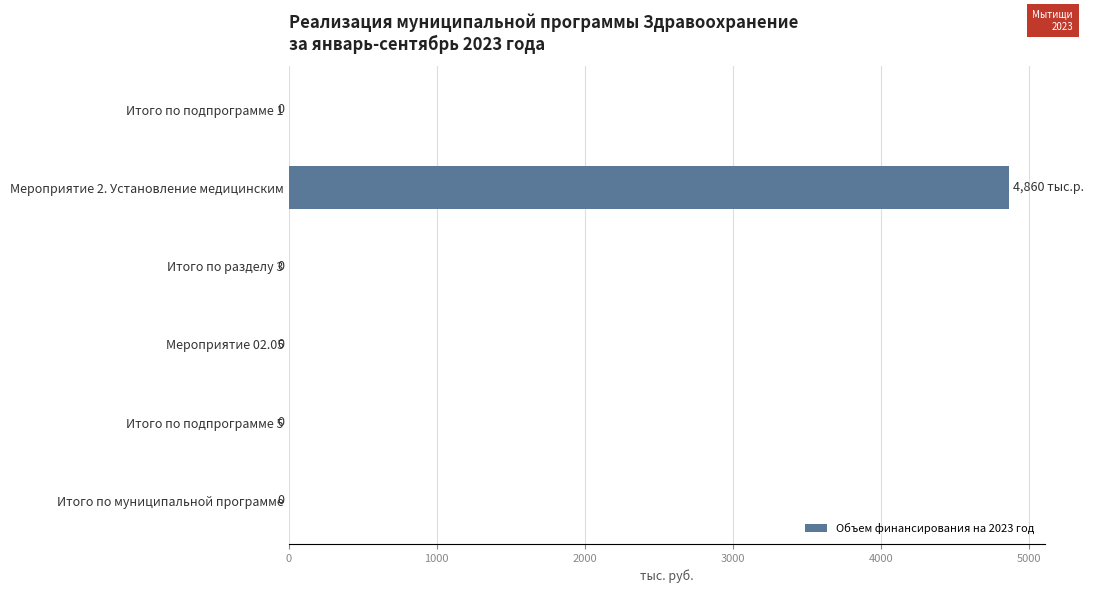

How many data points are above 0?

1